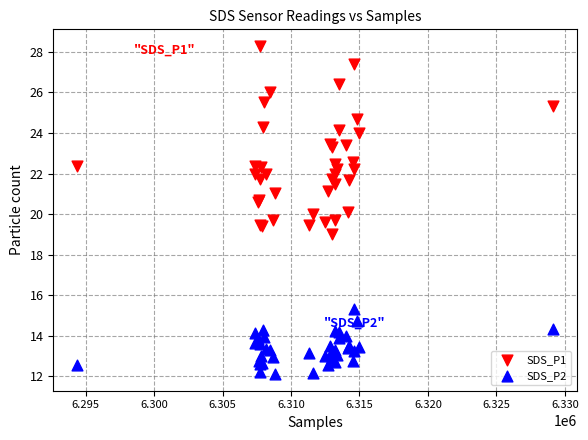

Which series has the widest spread of Y values?

SDS_P1